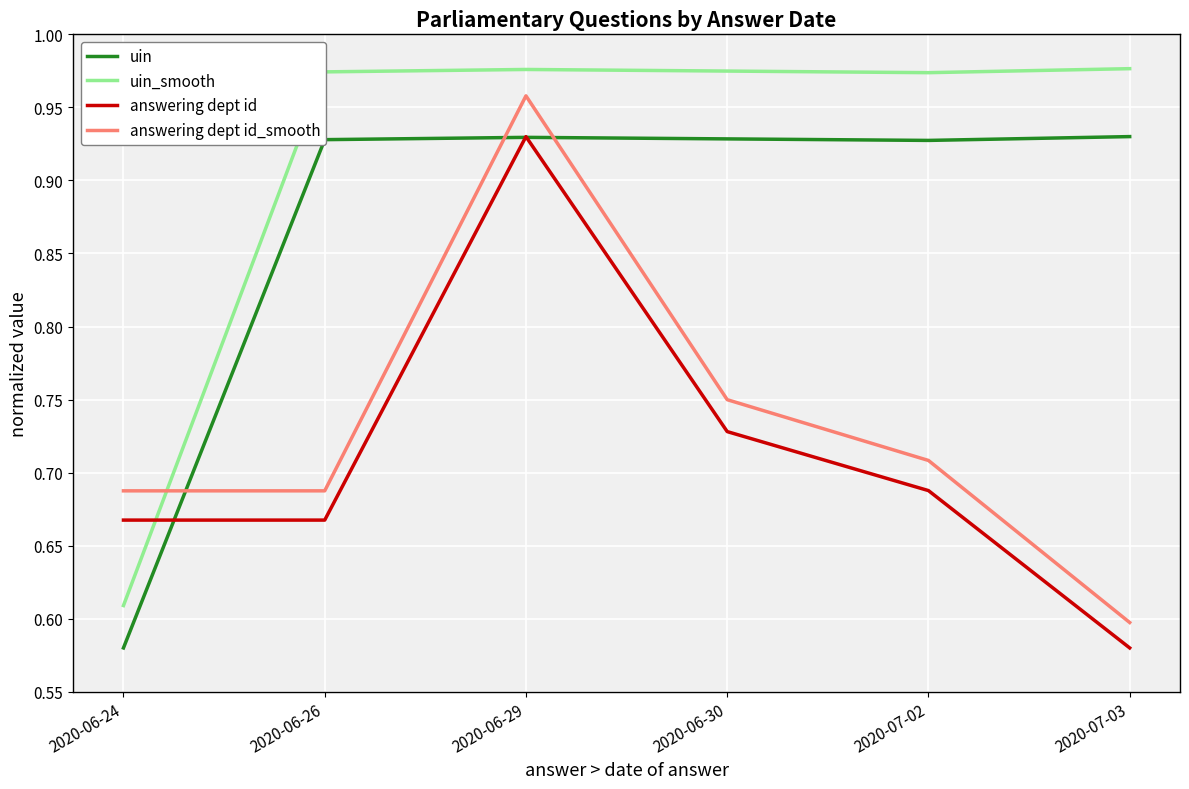

Which series ends up on top after the final intersection of answering dept id and uin?

uin